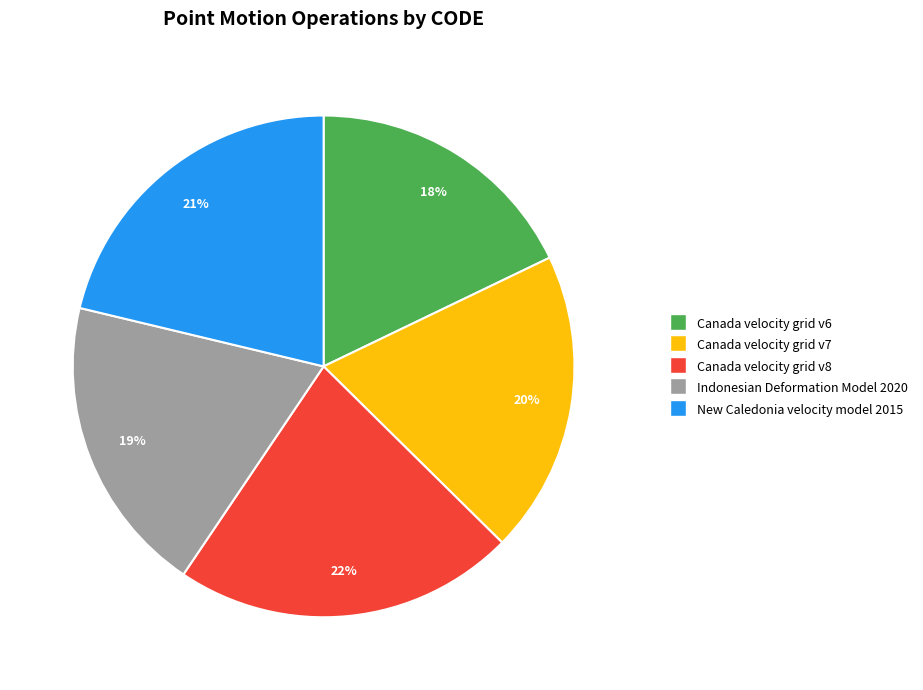

How many slices are in this pie chart?

5